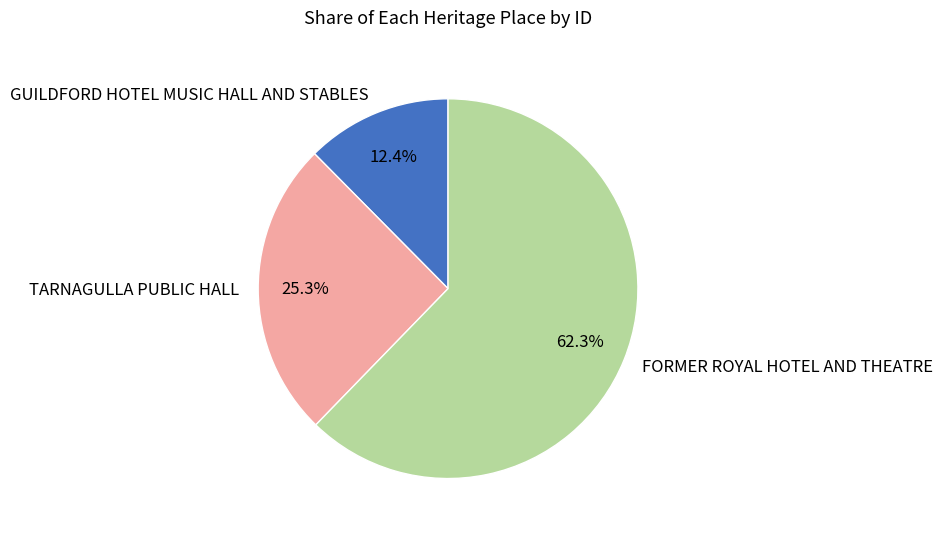

To the nearest percent, what is the difference between the largest and smallest slice percentages?

50%